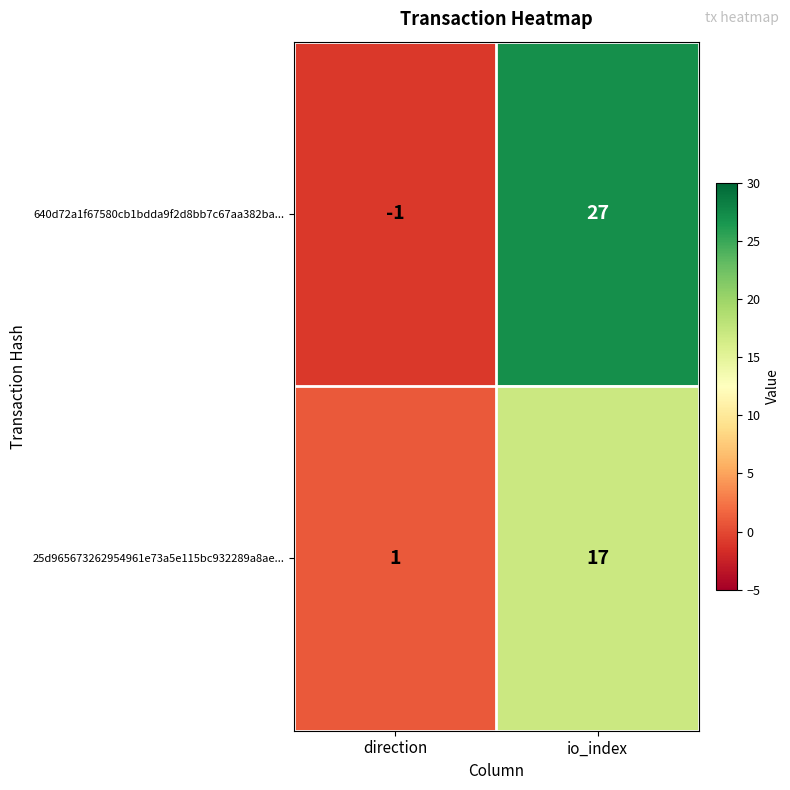

At which label is 25d965673262954961e73a5e115bc932289a8ae... closest to 9?

direction